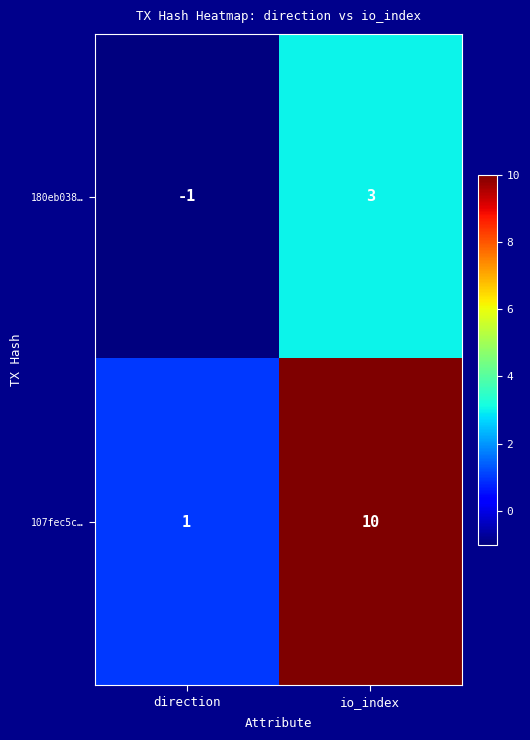

Reading left to right, list all the values displayed in this chart.

180eb038…: direction=-1	io_index=3
107fec5c…: direction=1	io_index=10